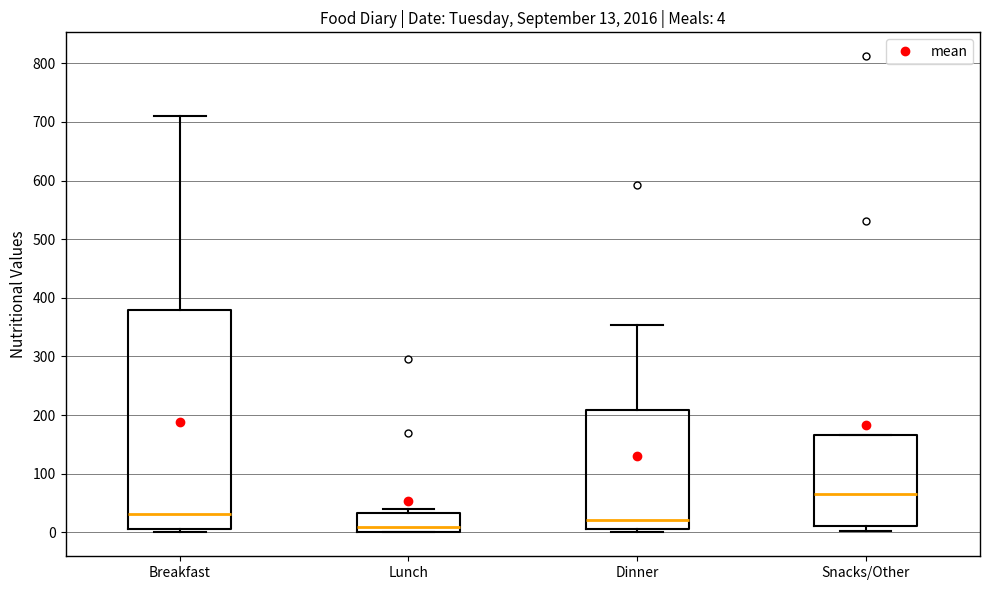

Which box is the tallest, from its lower edge to its upper edge?

Breakfast